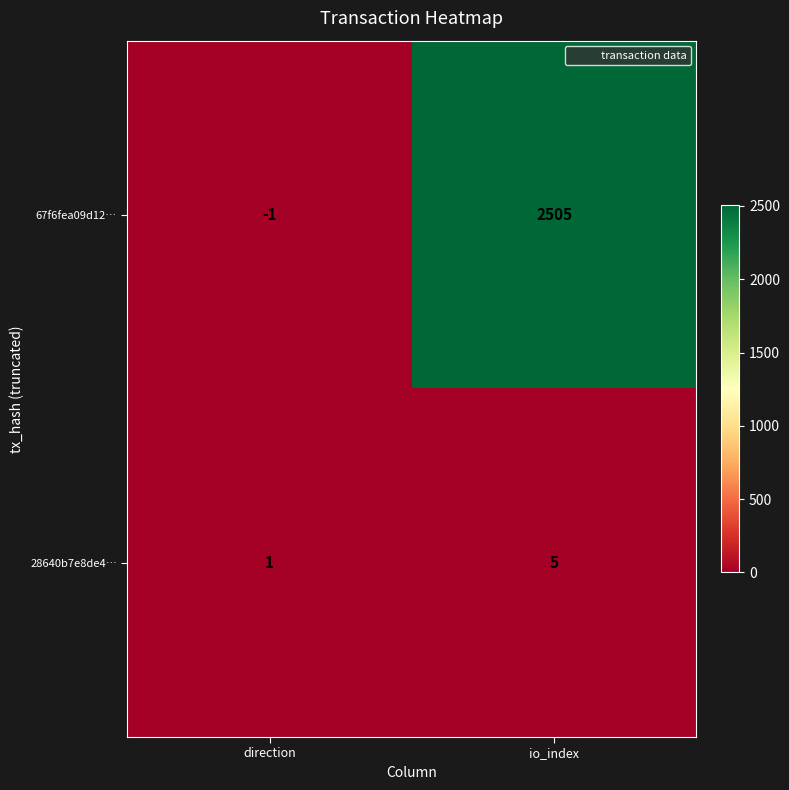

The value of 67f6fea09d12… at io_index is 2505. True or false?

True